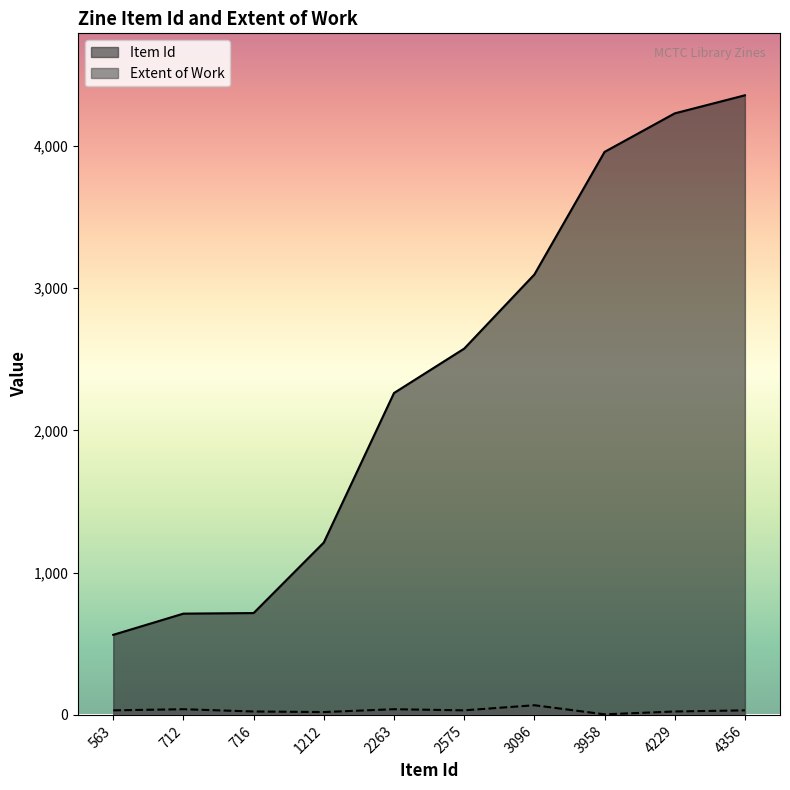

Reading left to right, what are all the values shown in this chart?

Item Id: 563	712	716	1212	2263	2575	3096	3958	4229	4356
Extent of Work: 32	40	24	20	40	32	68	4	24	32